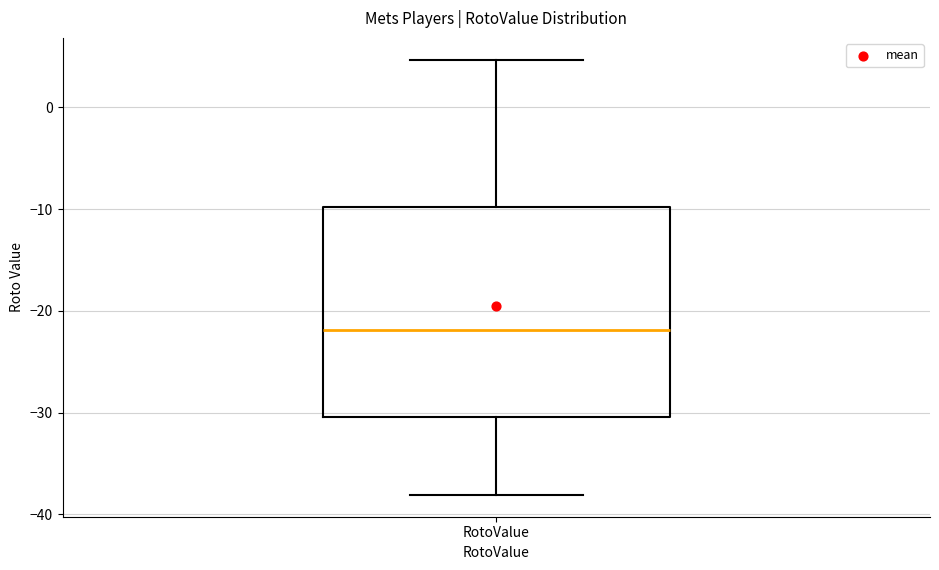

Transcribe this box plot: give where the median line is, the range the box spans, and where the two whiskers end, as read against the y-axis. The values are not printed on the chart, so give them approximately, as read against the axis.

median -22, box -30 to -10, whiskers -38 to 5